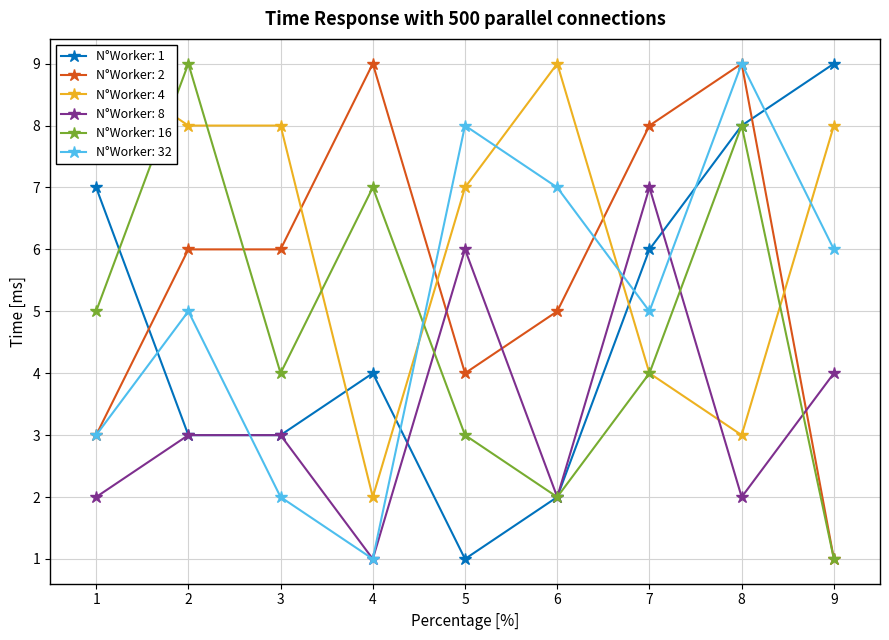

At which category does N°Worker: 16 reach its first local valley?

3